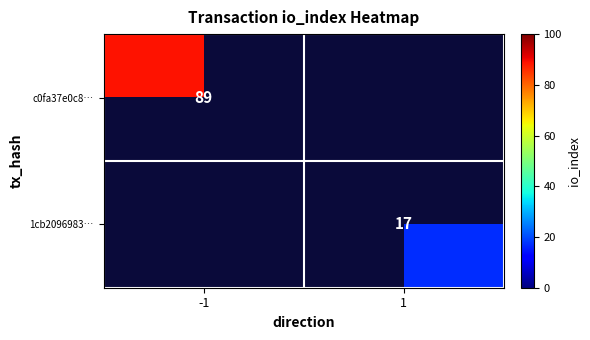

At how many categories does at least one series exceed 69?

1